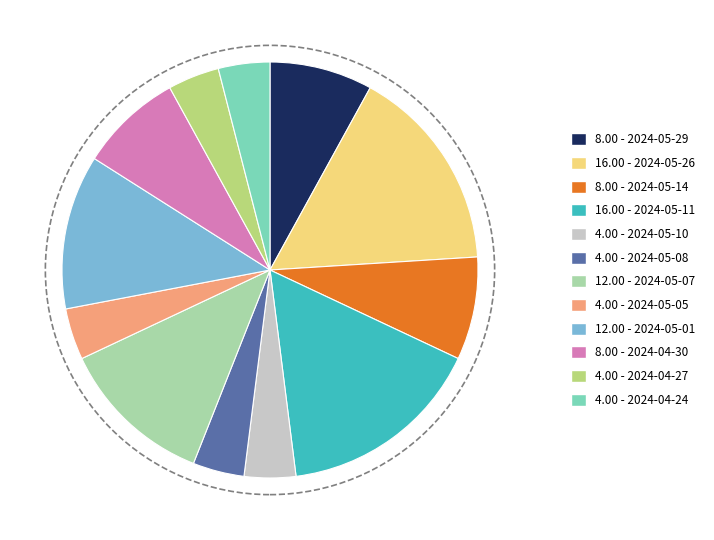

Is there a majority slice in this chart?

No